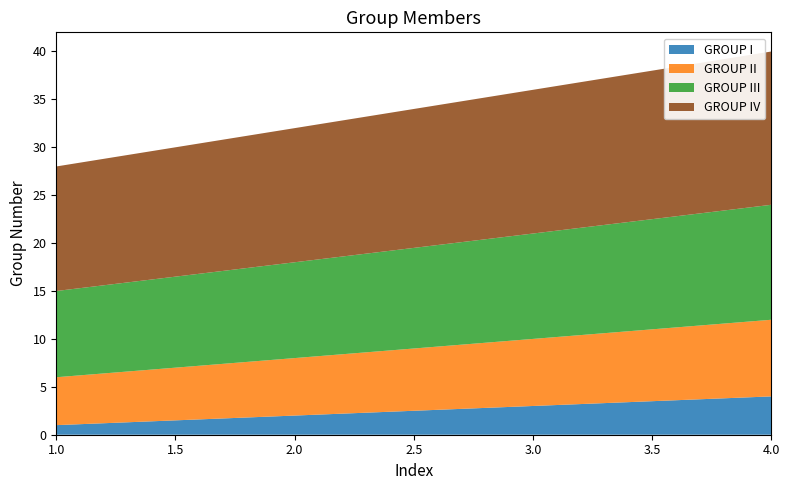

Reading right to left, what are all the values shown in this chart?

GROUP I: 4=4	3=3	2=2	1=1
GROUP II: 4=8	3=7	2=6	1=5
GROUP III: 4=12	3=11	2=10	1=9
GROUP IV: 4=16	3=15	2=14	1=13